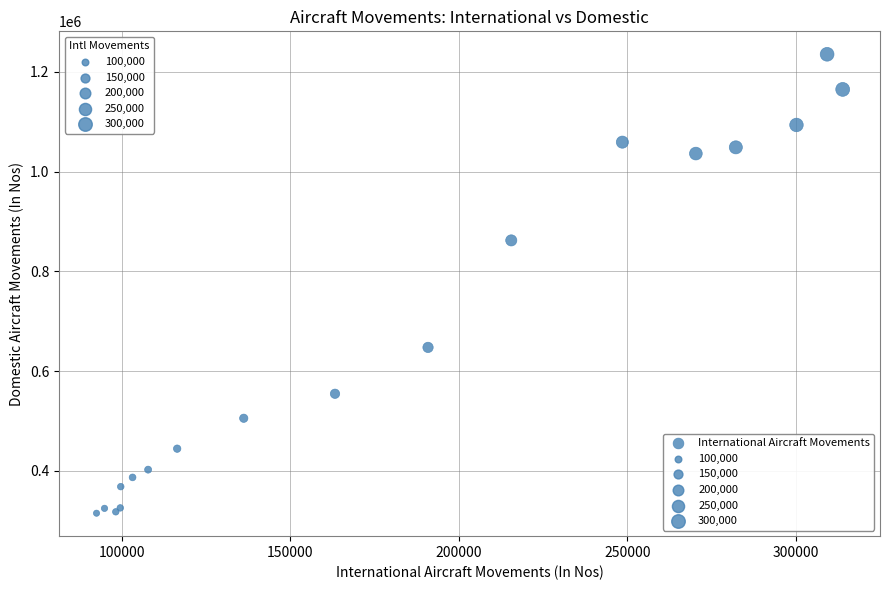

What Y value in the scatter plot is closest to 775043?

862024